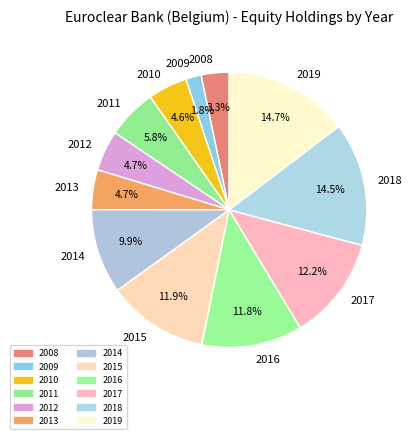

Is there any slice that represents more than half of the pie?

No